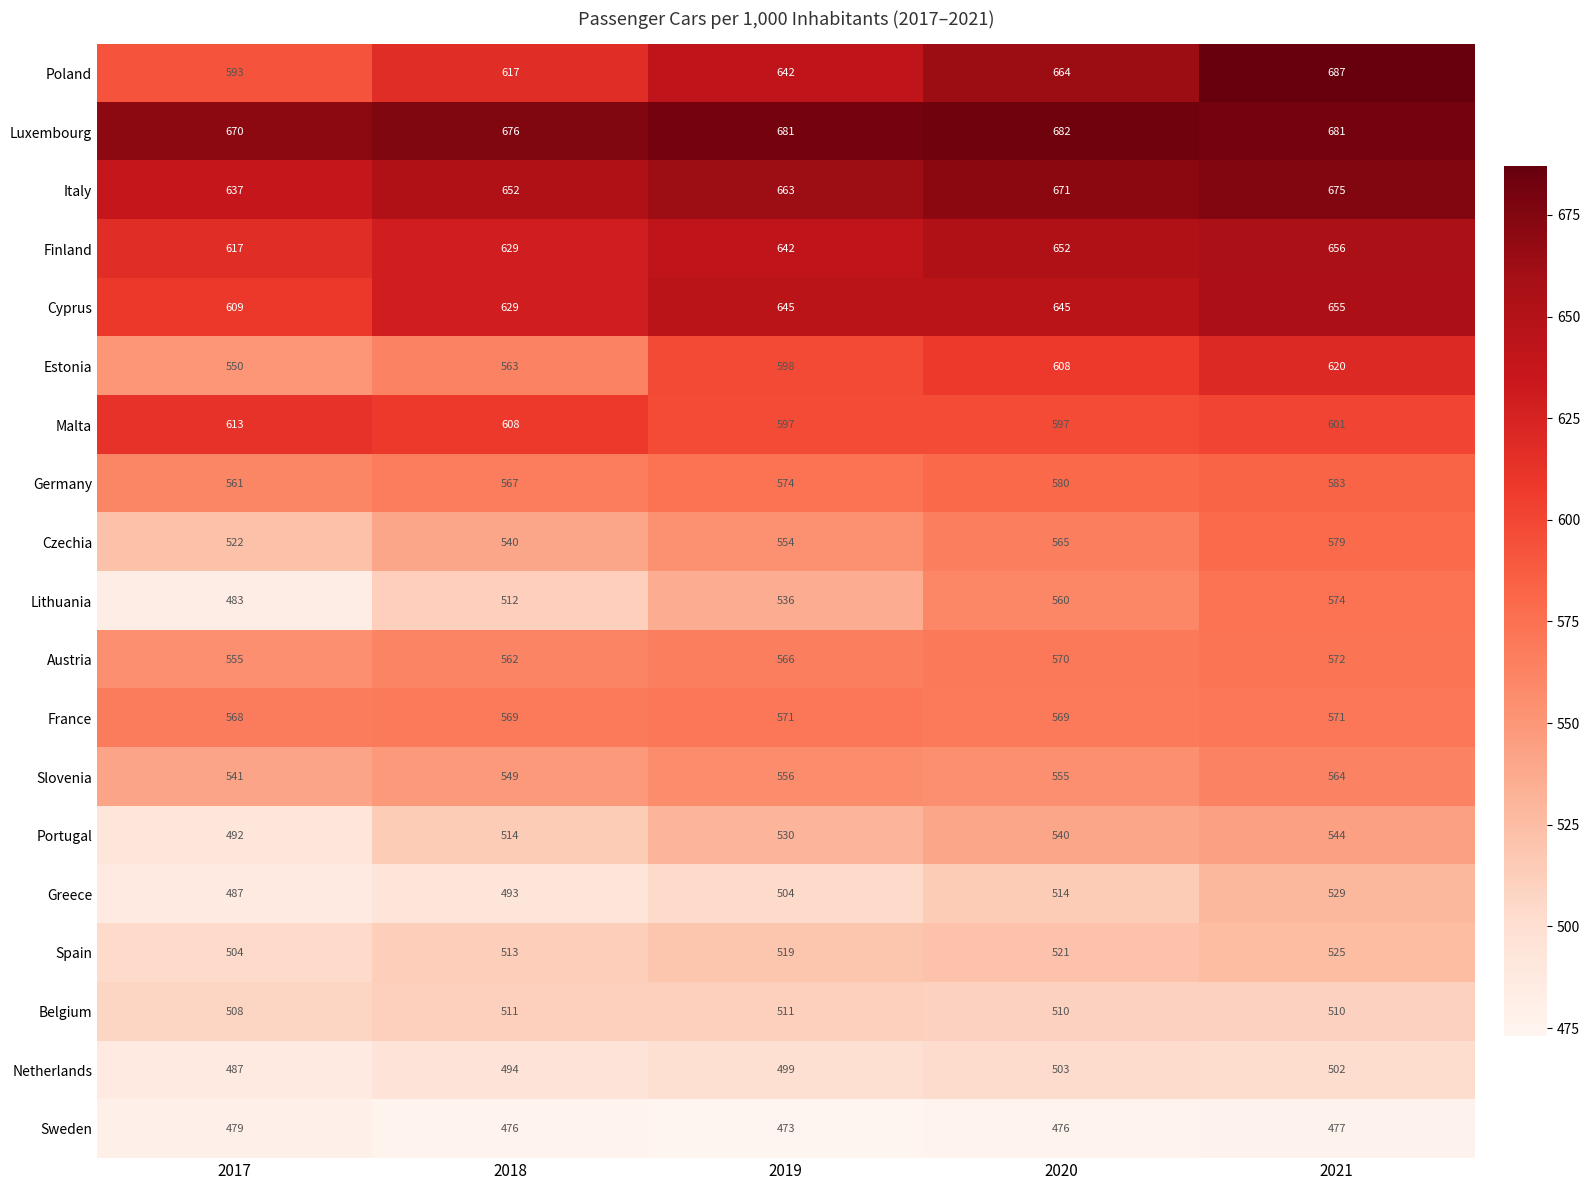

The value of Greece at 2020 is 514. True or false?

True